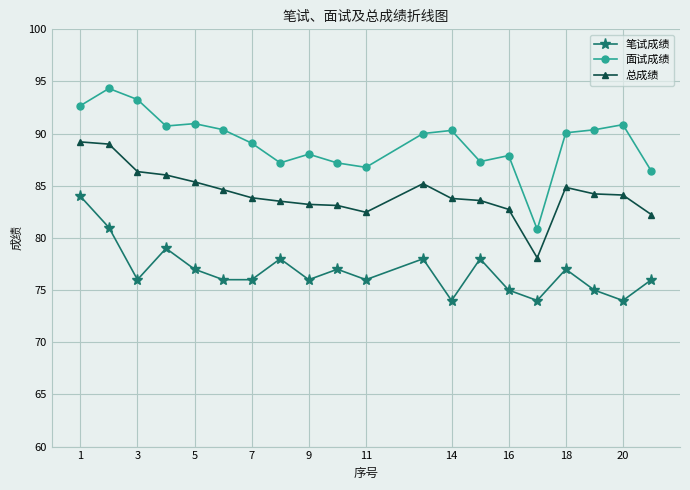

Is this an area chart (filled region under the line)?

No